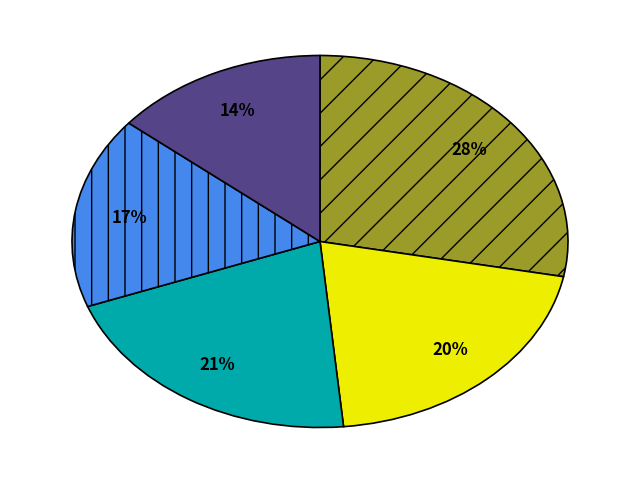

To the nearest percent, what is the difference between the largest and smallest slice percentages?

14%